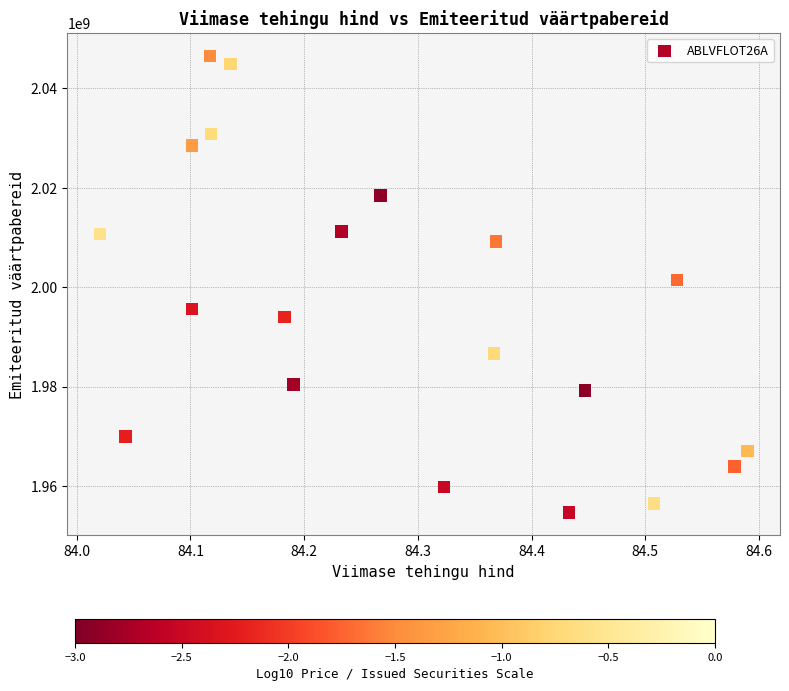

What is the range of X values (max minus min)?

0.6